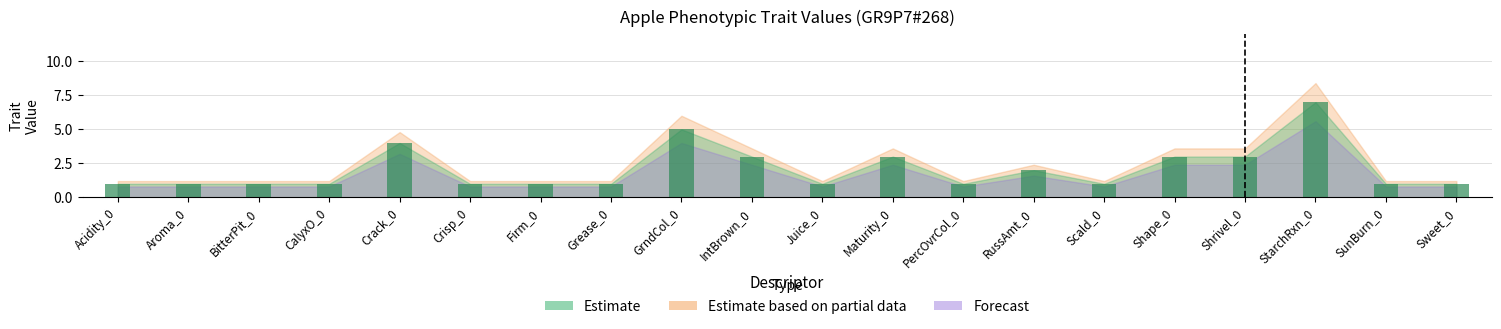

What is the maximum value shown in the chart?

7